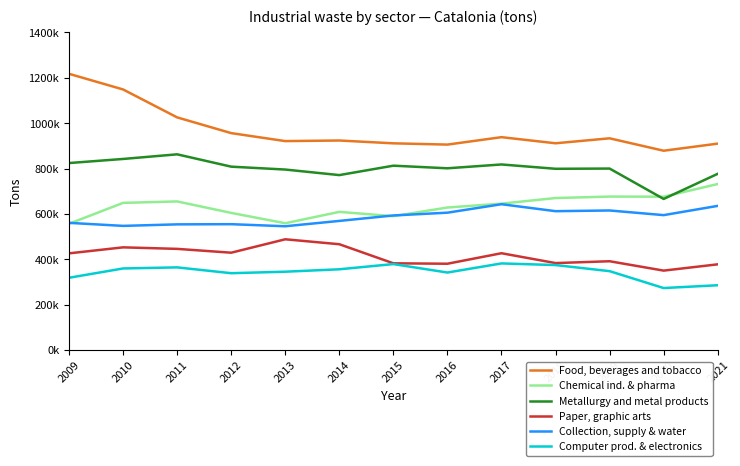

Which series has the largest range (max minus min)?

Food, beverages and tobacco